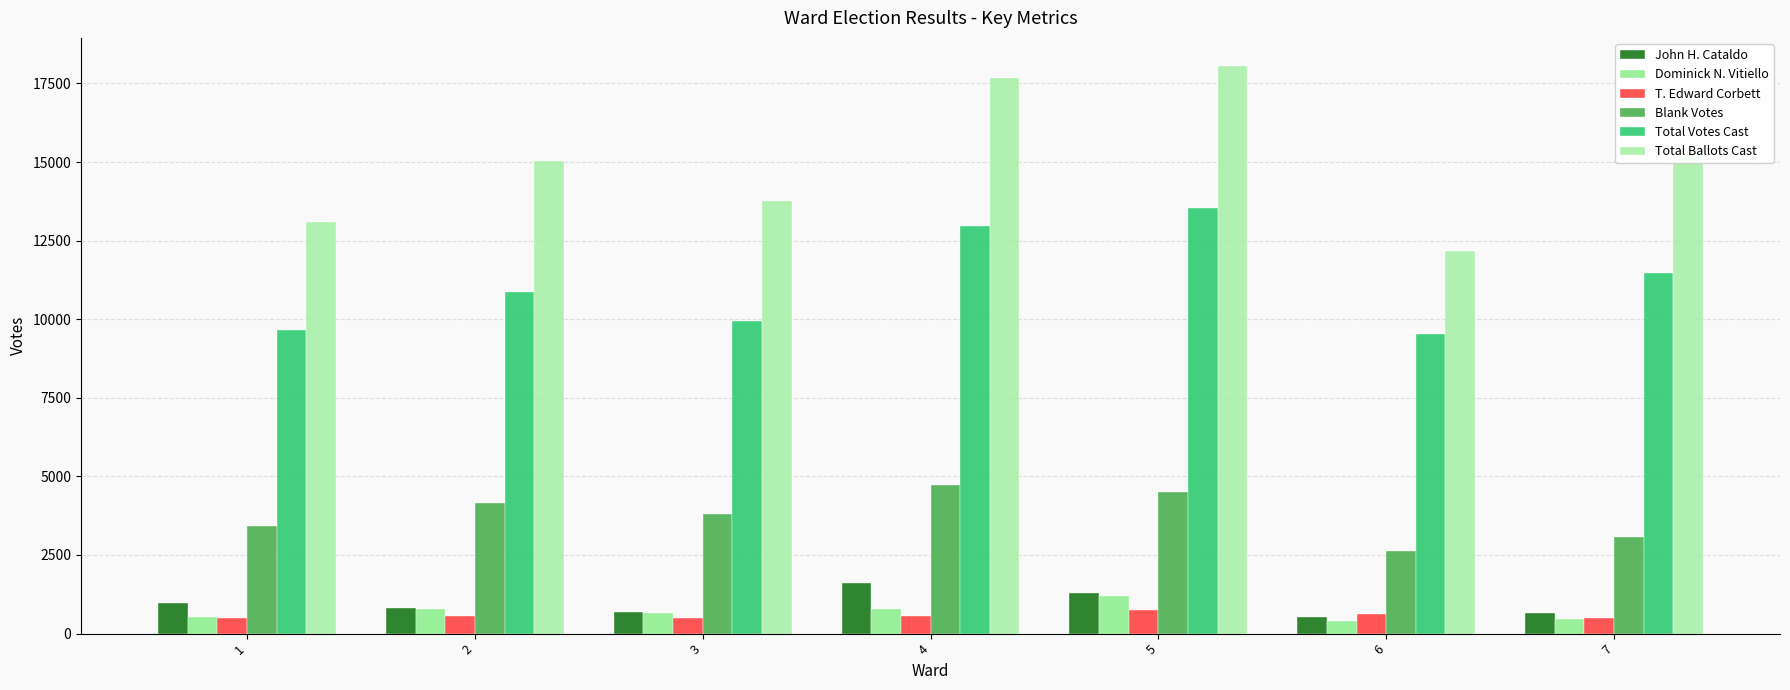

Reading left to right, extract all data points from this chart.

John H. Cataldo: 1=961	2=805	3=690	4=1597	5=1290	6=518	7=650
Dominick N. Vitiello: 1=519	2=782	3=664	4=786	5=1190	6=402	7=476
T. Edward Corbett: 1=499	2=548	3=508	4=567	5=747	6=607	7=480
Blank Votes: 1=3433	2=4165	3=3809	4=4715	5=4506	6=2638	7=3072
Total Votes Cast: 1=9659	2=10867	3=9955	4=12953	5=13542	6=9530	7=11472
Total Ballots Cast: 1=13092	2=15032	3=13764	4=17668	5=18048	6=12168	7=15268